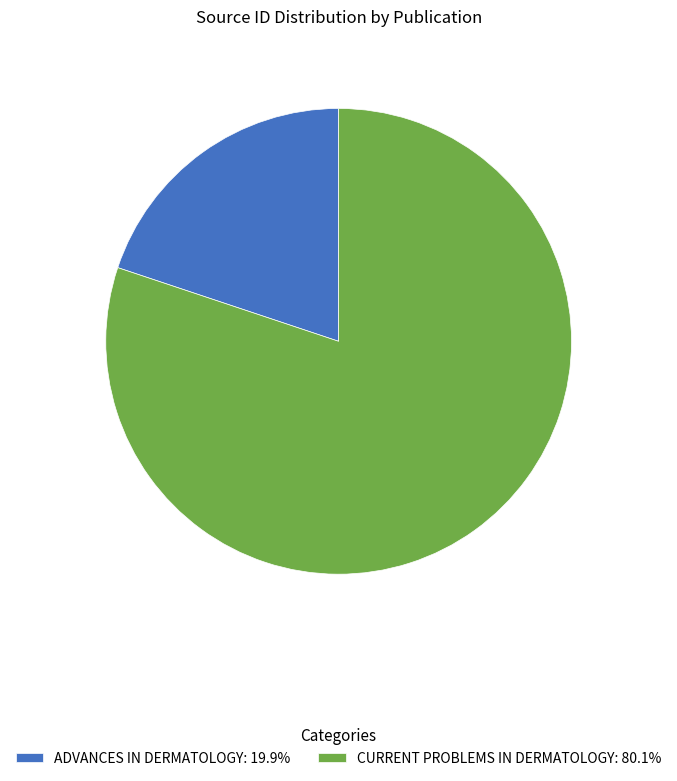

Does ADVANCES IN DERMATOLOGY: 19.9% account for over 50% of the chart?

No